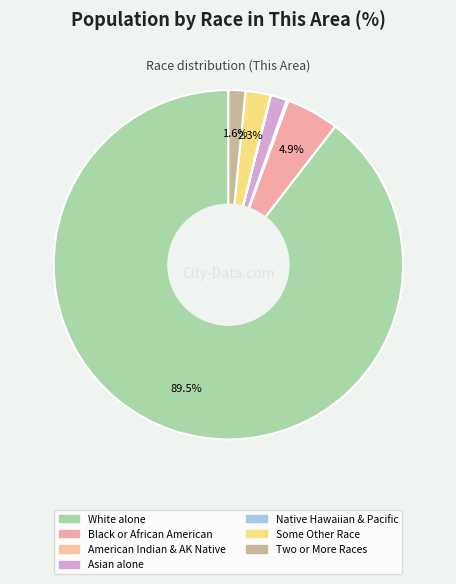

What is the majority slice?

White alone